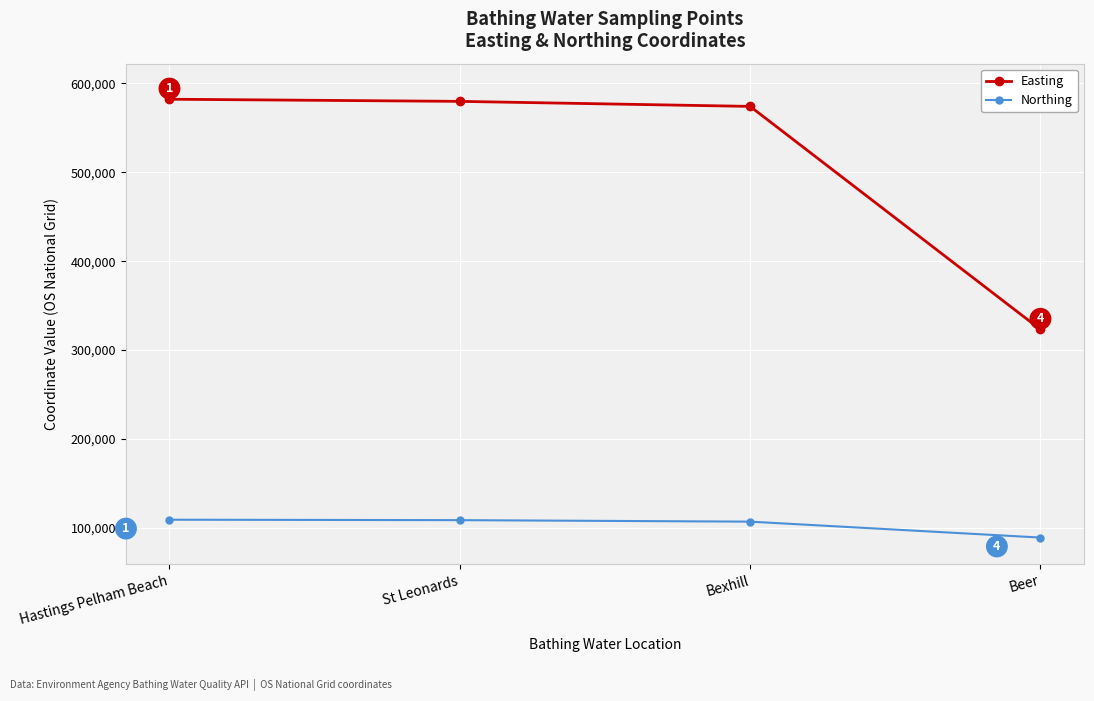

The value of Northing at Bexhill is 107018. True or false?

True